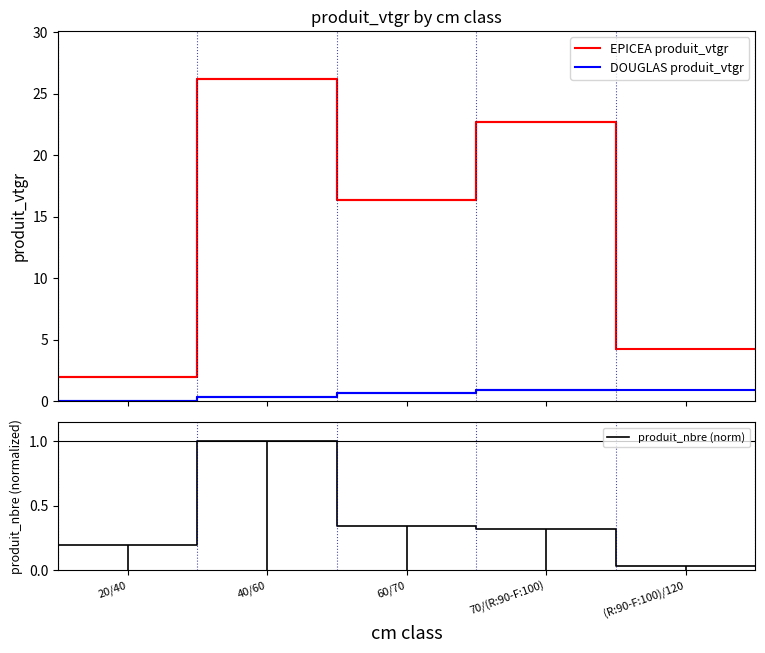

At which label is DOUGLAS produit_vtgr closest to 0?

20/40